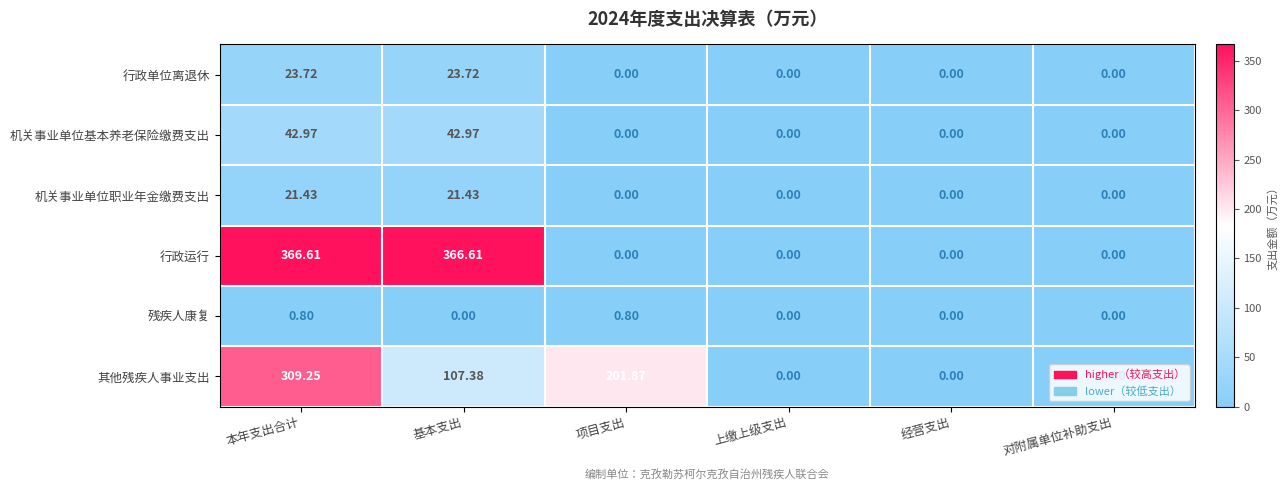

Rank the series by their maximum value, from highest to lowest.

行政运行, 其他残疾人事业支出, 机关事业单位基本养老保险缴费支出, 行政单位离退休, 机关事业单位职业年金缴费支出, 残疾人康复